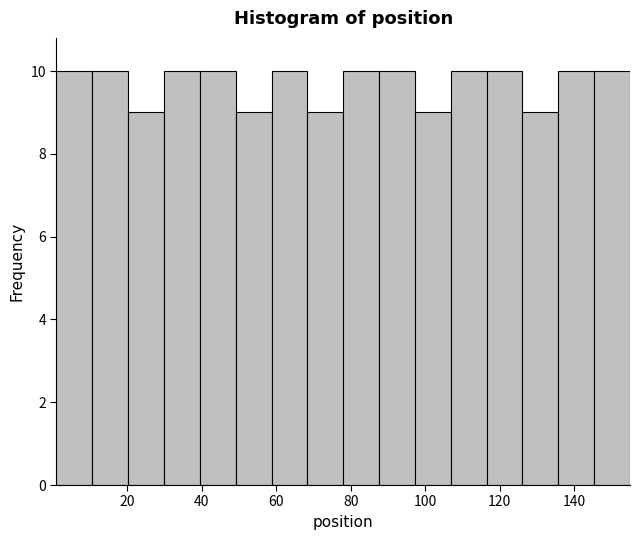

Reading left to right, transcribe this chart: for each bar, give the range it covers on the x-axis and its height. Neither the bar edges nor the heights are printed on the chart, so give them approximately, as read against the axes.

2 to 10: 10
10 to 20: 10
20 to 30: 9
30 to 40: 10
40 to 50: 10
50 to 58: 9
58 to 68: 10
68 to 78: 9
78 to 88: 10
88 to 98: 10
98 to 106: 9
106 to 116: 10
116 to 126: 10
126 to 136: 9
136 to 146: 10
146 to 156: 10